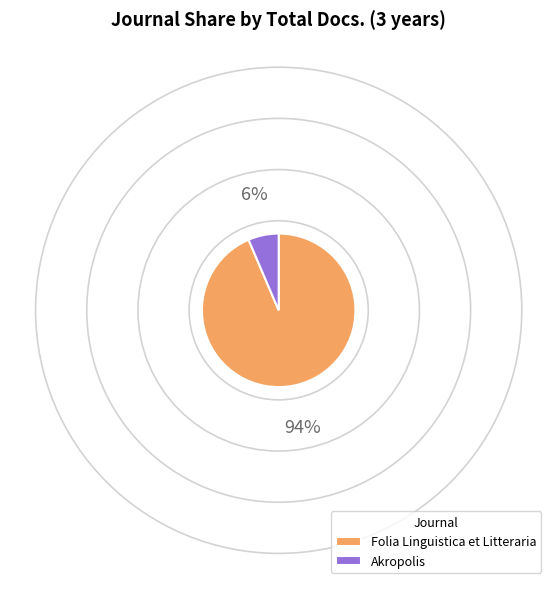

Which slice is the largest?

Folia Linguistica et Litteraria